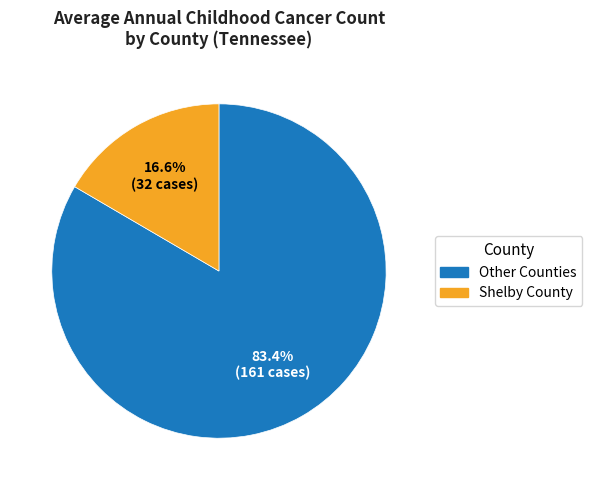

Is there any slice that represents more than half of the pie?

Yes